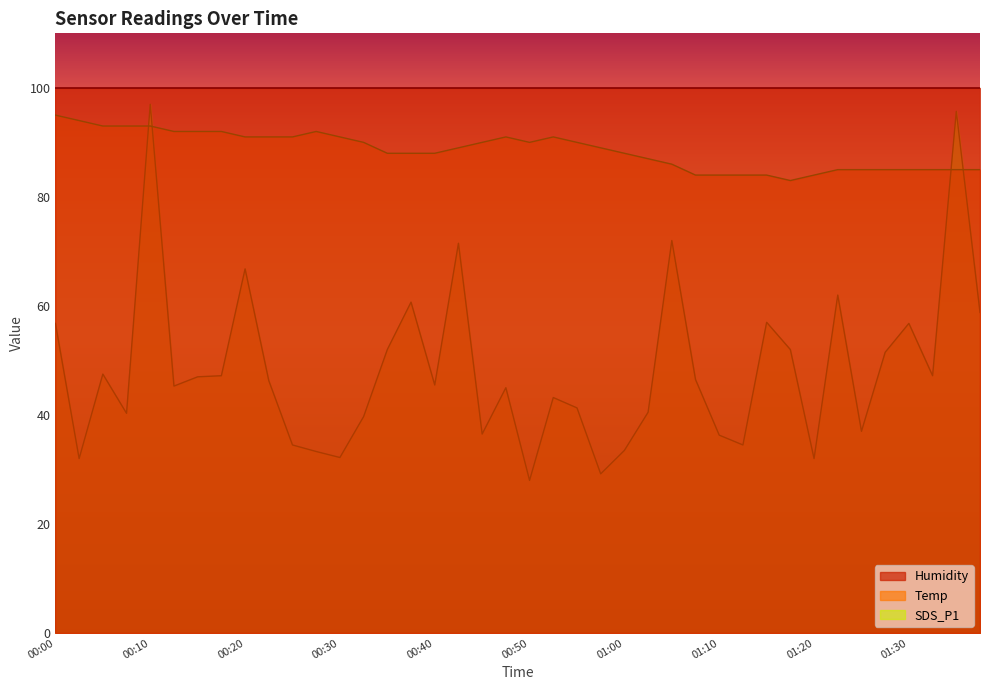

Which has a higher value, 00:42 or 00:30?

00:42